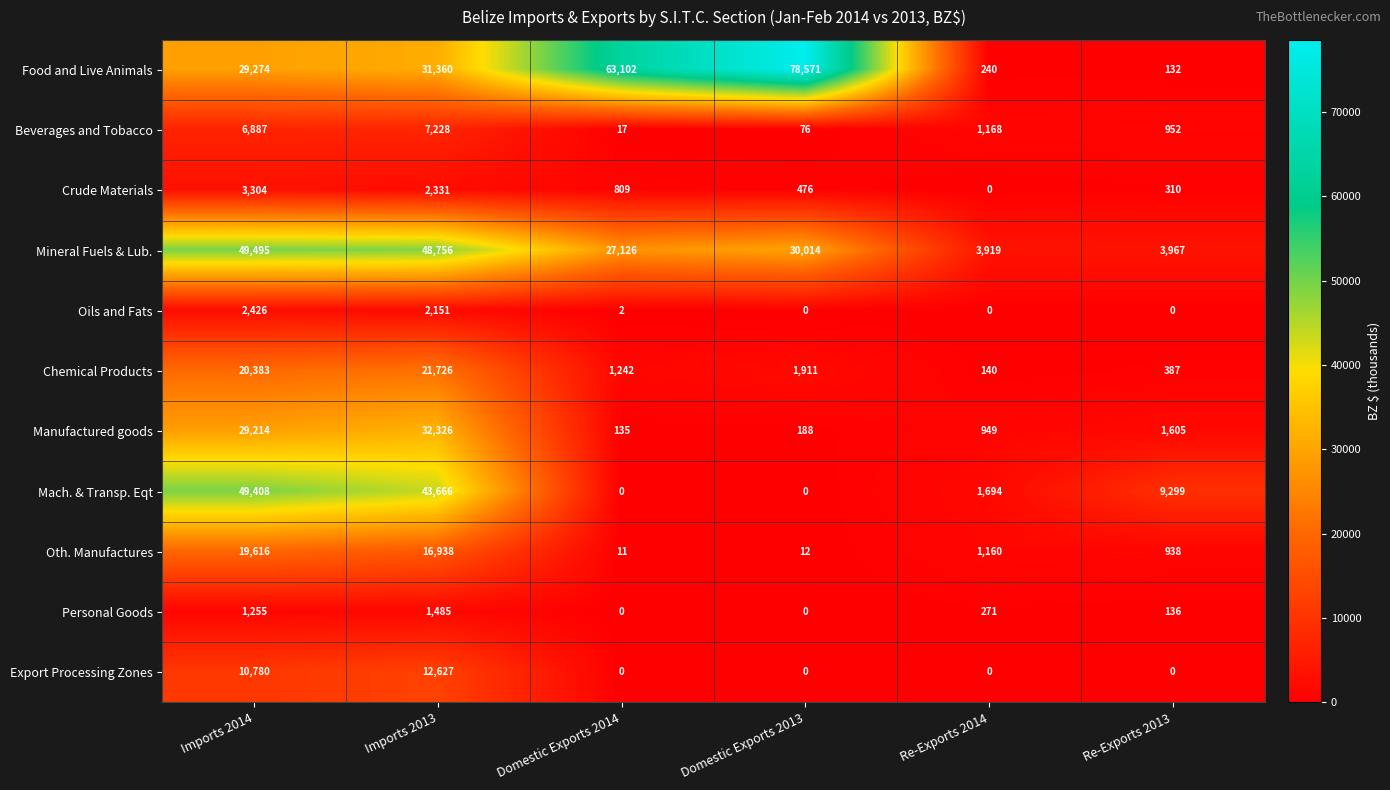

What is the spread (max minus min) of values at Imports 2013?

47271